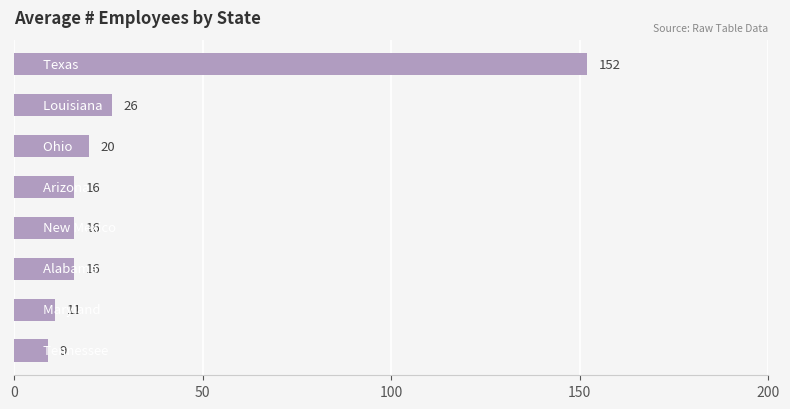

What is the sum of all values?

266